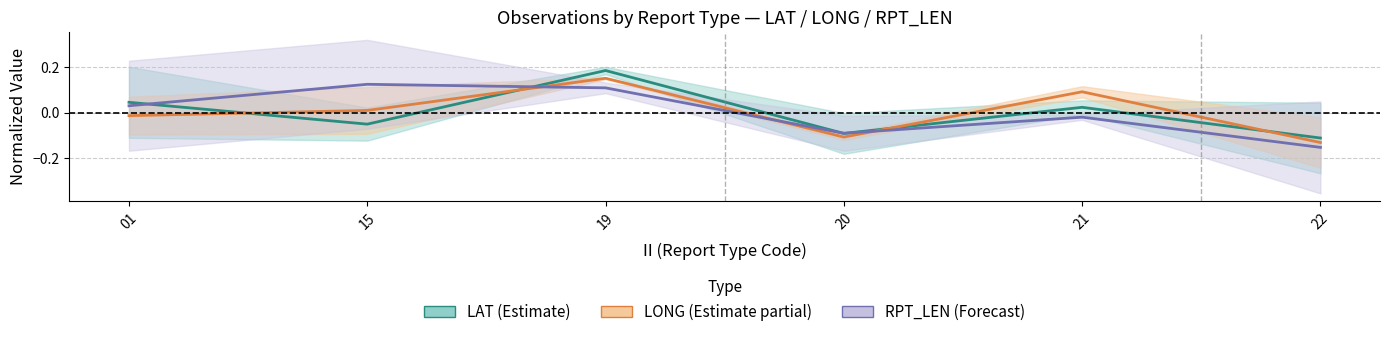

How many values in the RPT_LEN (Forecast) series exceed 0?

3